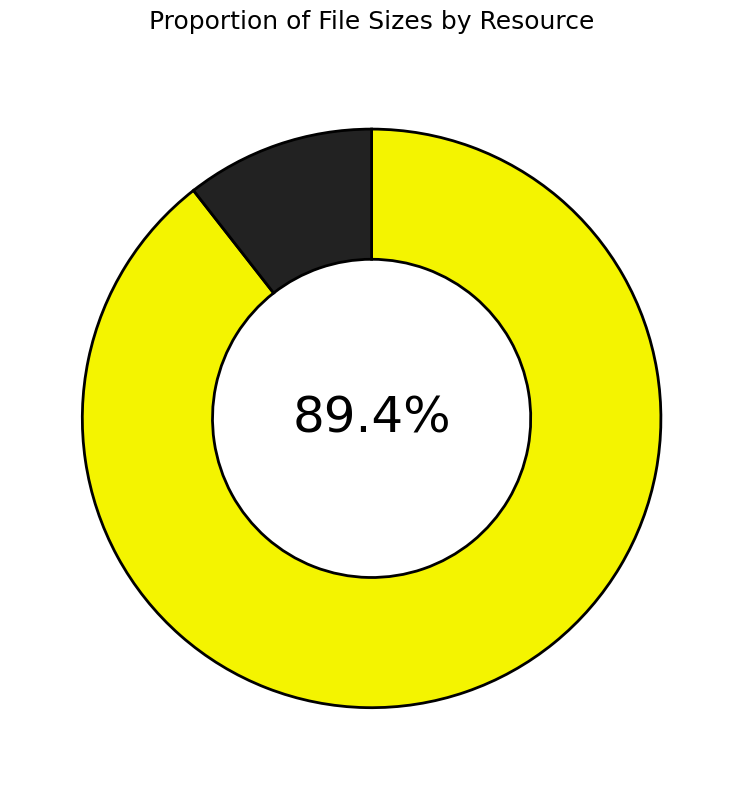

Is there any slice that represents more than half of the pie?

Yes